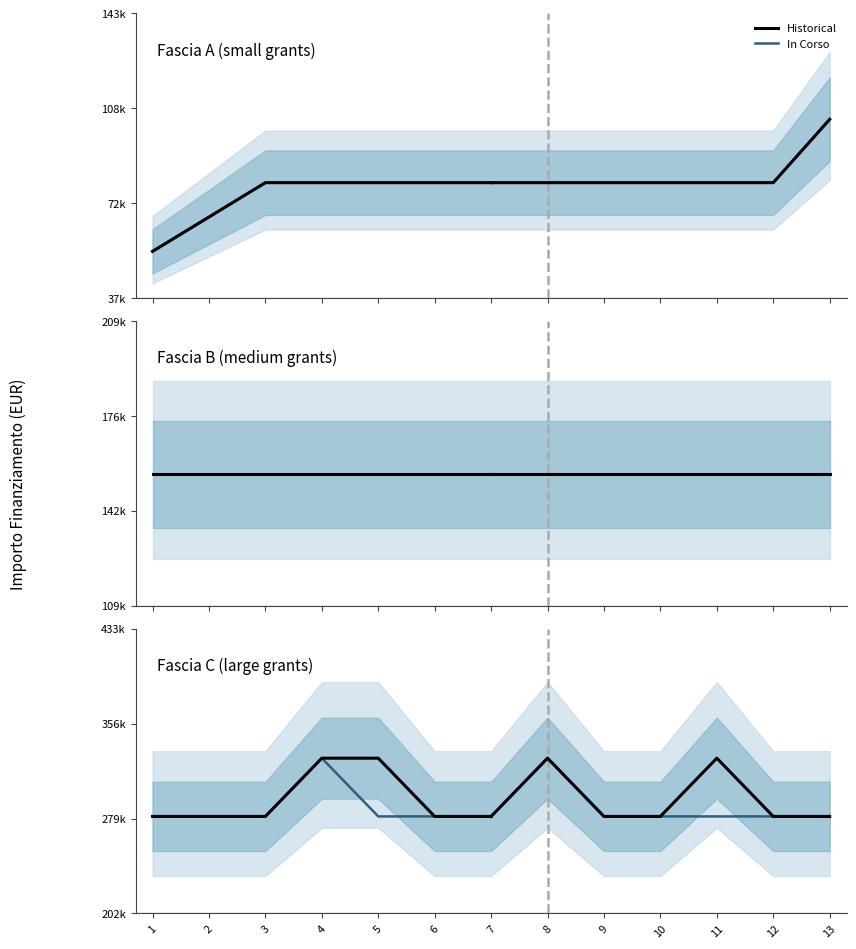

True or false: Fascia C has more than 1 interior local peaks.

True